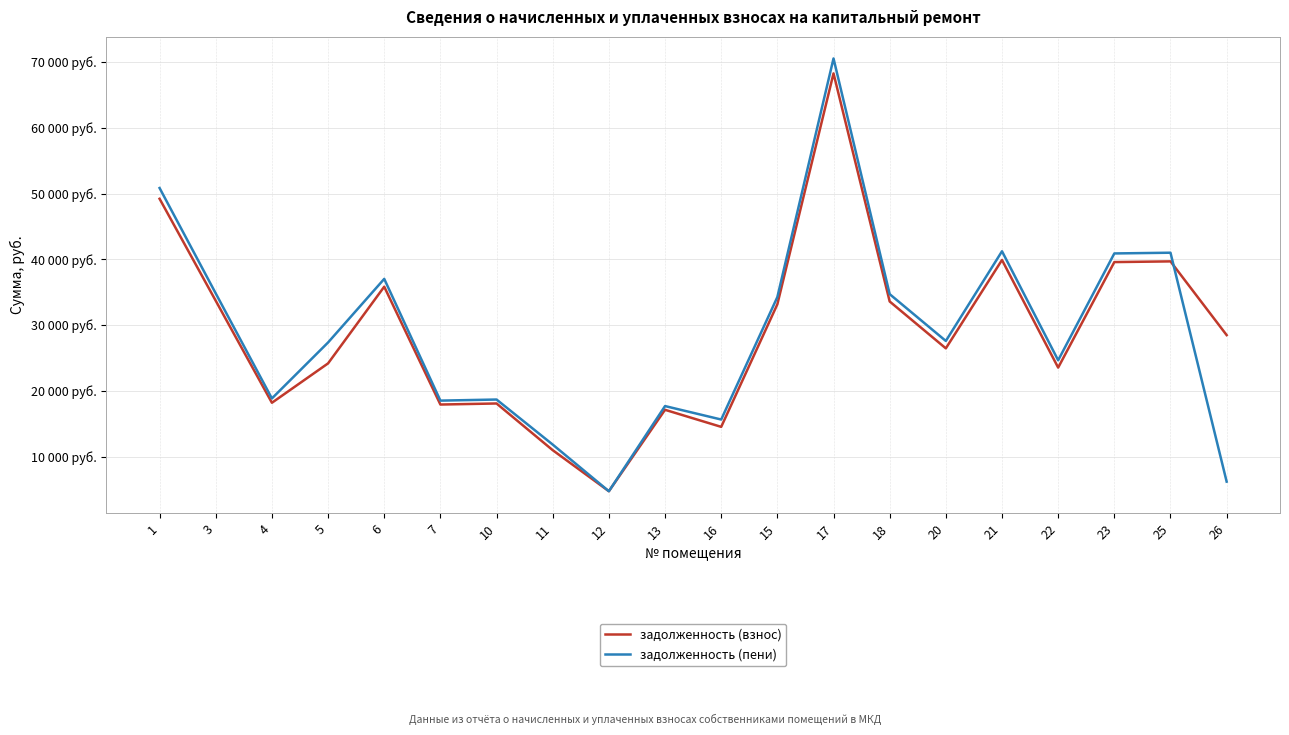

True or false: задолженность (пени) has more than 2 points higher than both neighbors.

True